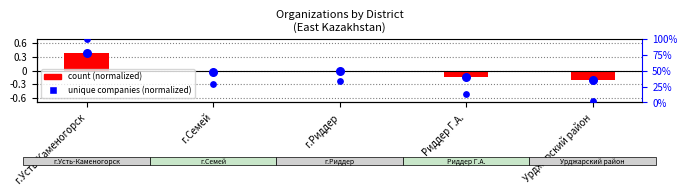

Which series has the largest Y range (max minus min)?

count (normalized)